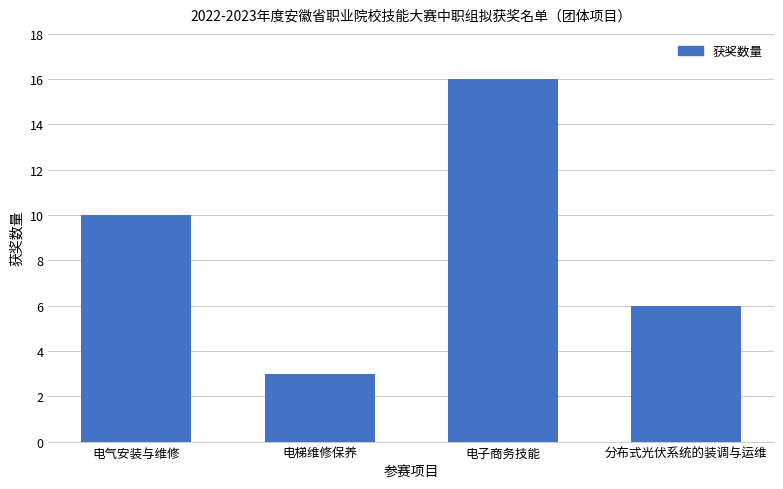

Read the value at 电气安装与维修.

10